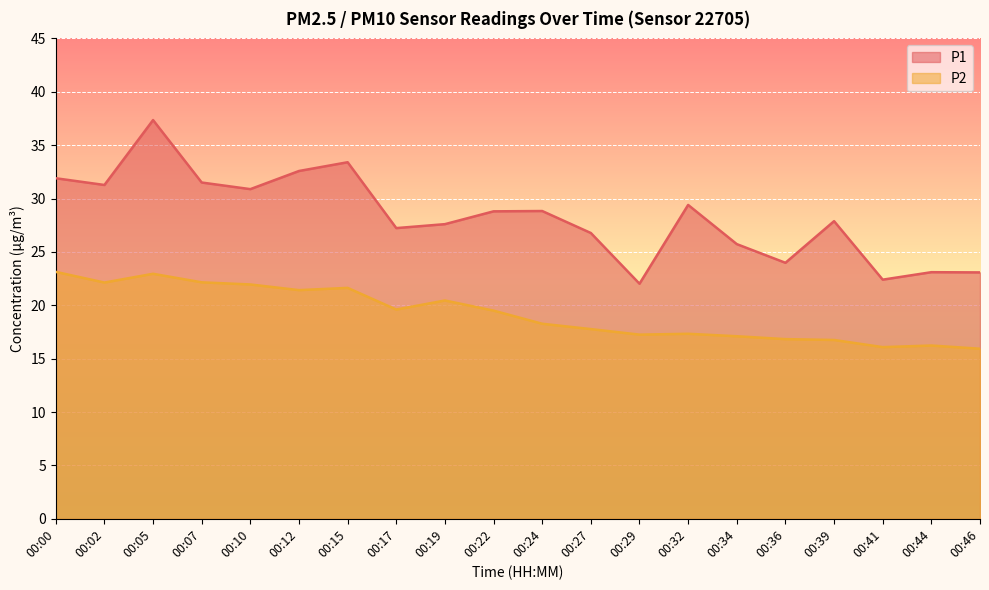

True or false: P1 and P2 cross at least once.

False